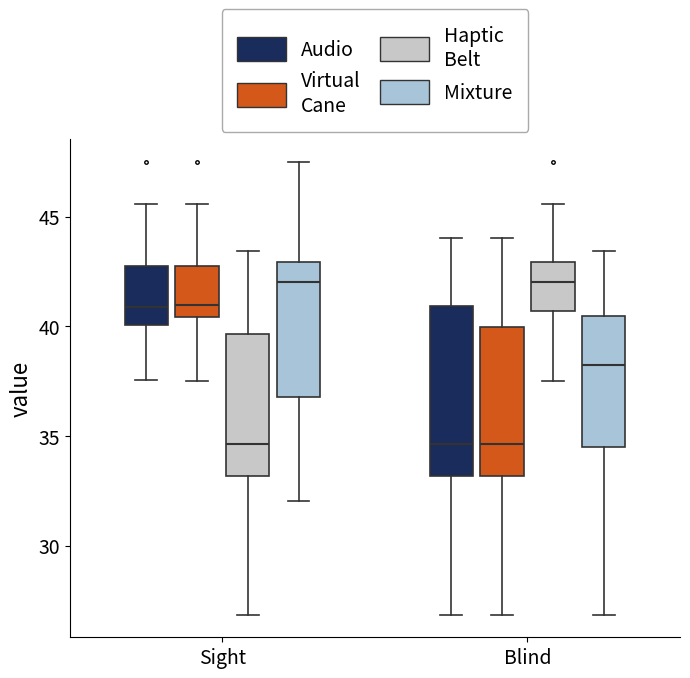

Reading left to right, read every box against the y-axis: the position of its median line, the range the box covers, and the ends of its whiskers. The values are not printed on the chart, so give them approximately, as read against the axis.

Sight (Audio): median 41.0, box 40.0 to 43.0, whiskers 37.5 to 45.5
Sight (Virtual Cane): median 41.0, box 40.5 to 43.0, whiskers 37.5 to 45.5
Sight (Haptic Belt): median 34.5, box 33.0 to 39.5, whiskers 27.0 to 43.5
Sight (Mixture): median 42.0, box 37.0 to 43.0, whiskers 32.0 to 47.5
Blind (Audio): median 34.5, box 33.0 to 41.0, whiskers 27.0 to 44.0
Blind (Virtual Cane): median 34.5, box 33.0 to 40.0, whiskers 27.0 to 44.0
Blind (Haptic Belt): median 42.0, box 40.5 to 43.0, whiskers 37.5 to 45.5
Blind (Mixture): median 38.0, box 34.5 to 40.5, whiskers 27.0 to 43.5